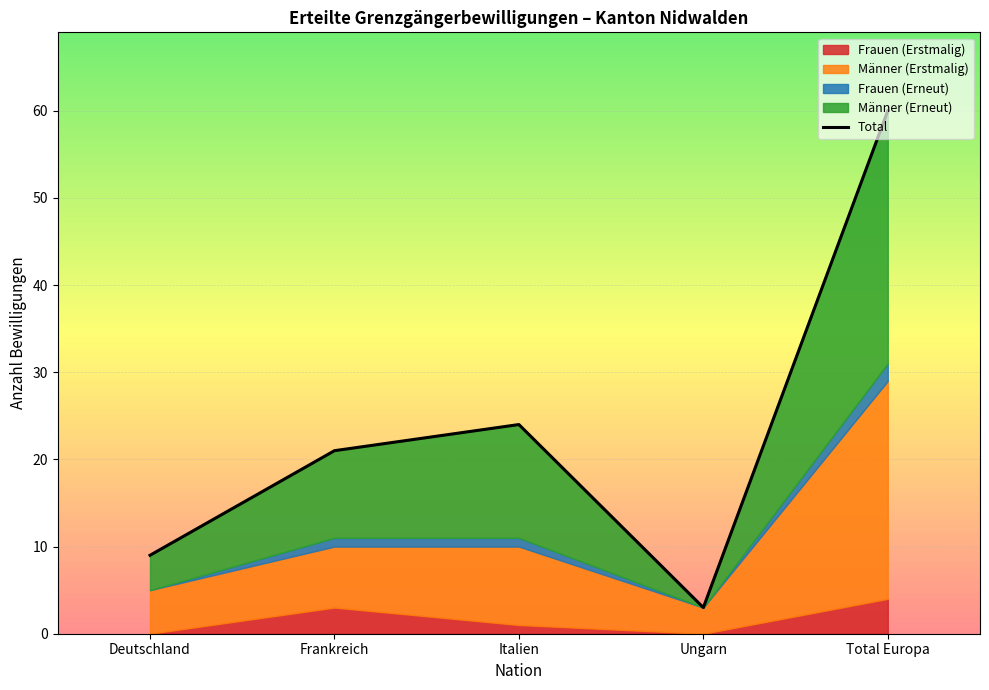

True or false: the data shows 9 at Deutschland.

True